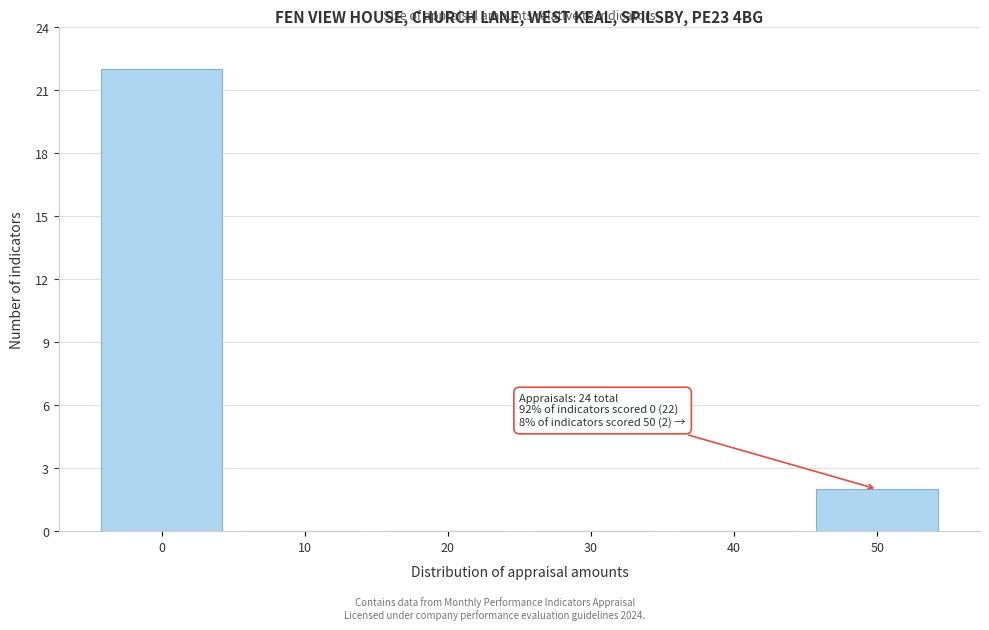

Over which range of the x-axis is the bar tallest?

-5 to 5